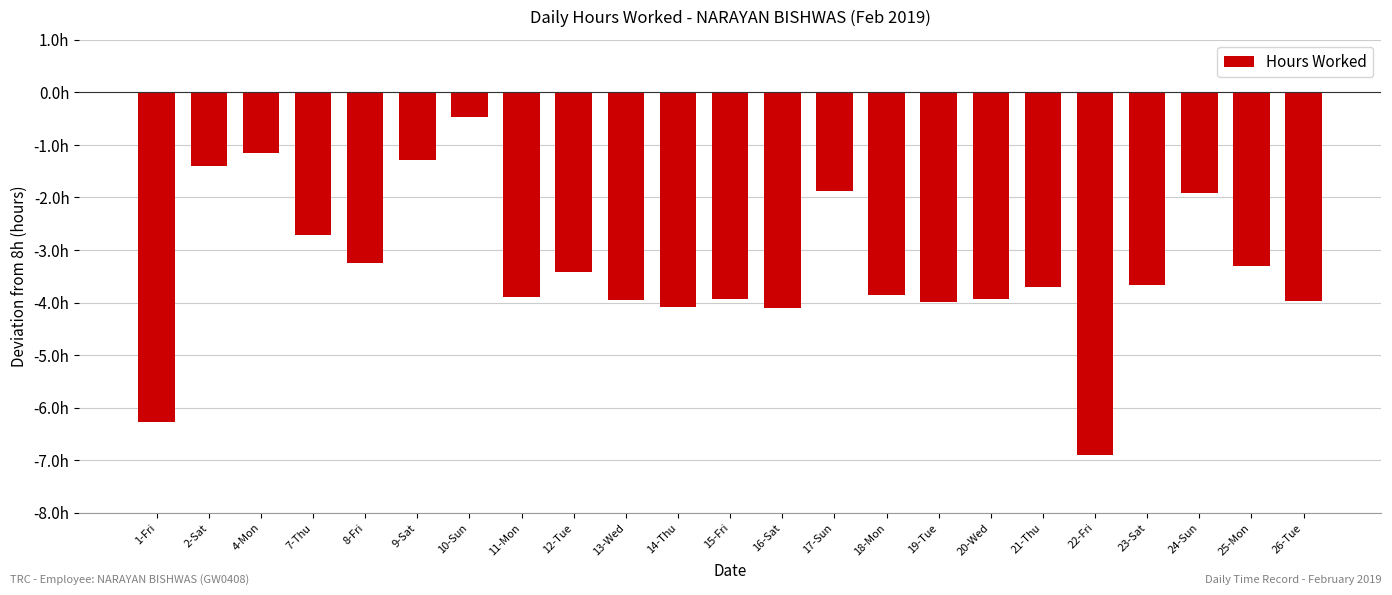

True or false: the data shows -3.9 at 13-Wed.

True